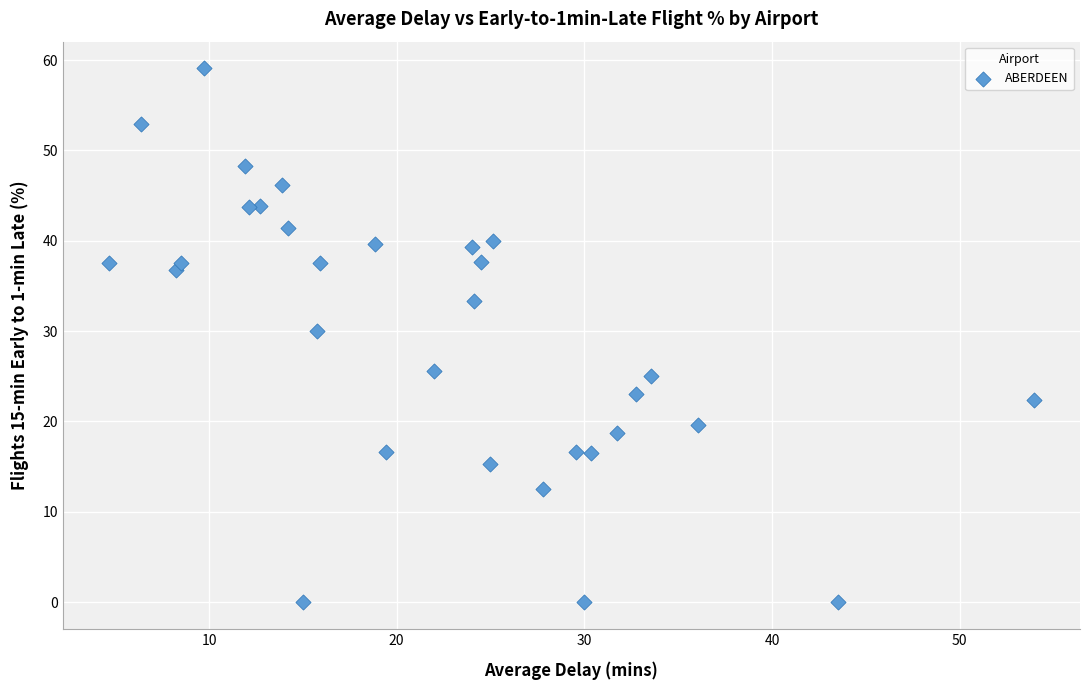

What Y value in the scatter plot is closest to 29?

30.0